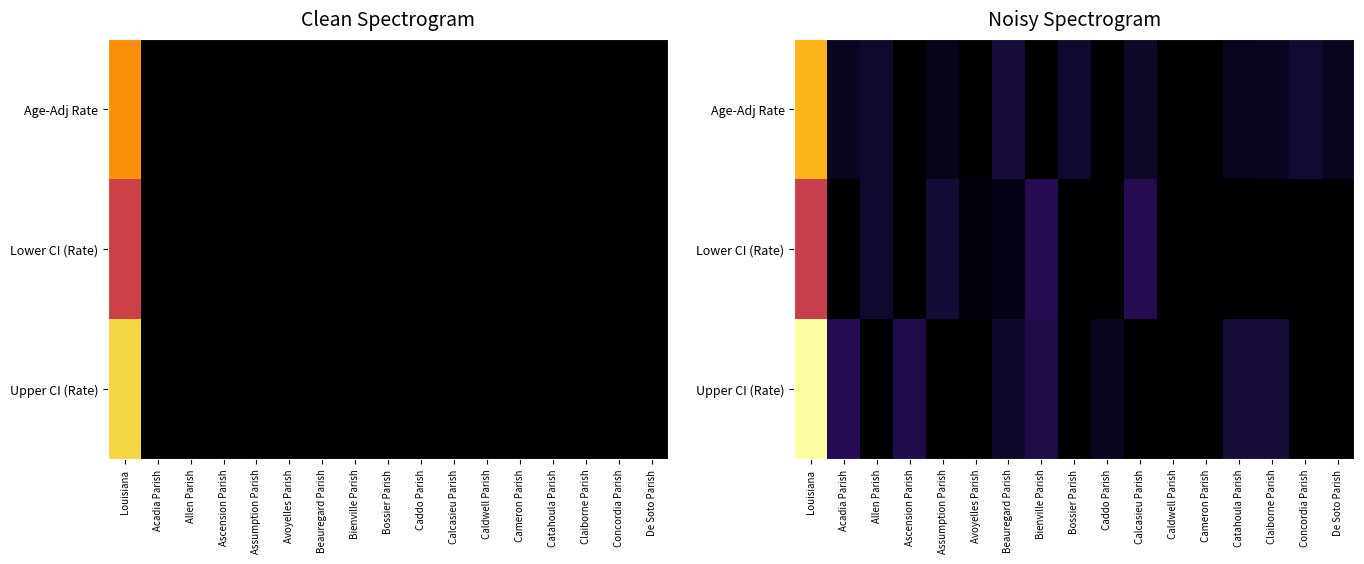

Rank the series by their maximum value, from lowest to highest.

Lower CI (Rate), Age-Adj Rate, Upper CI (Rate)